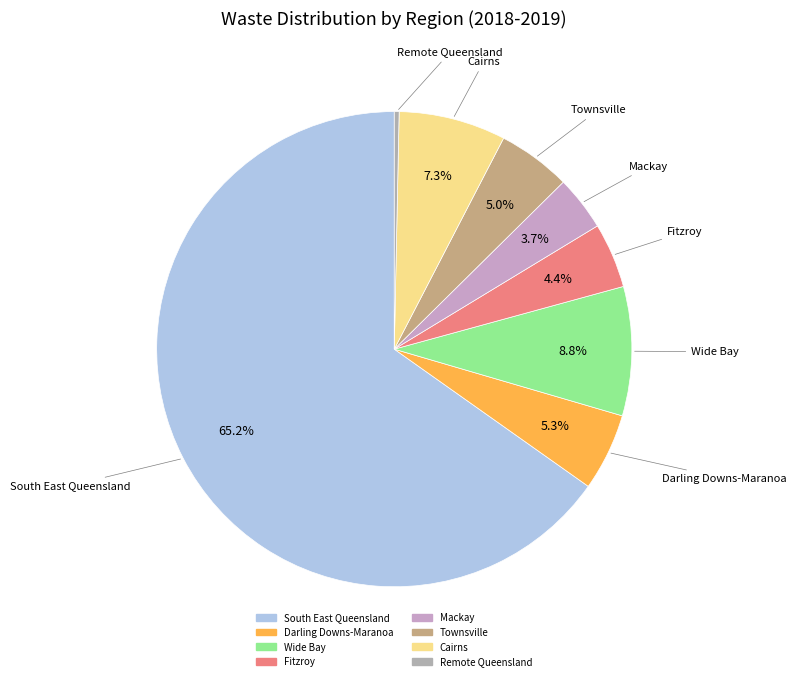

To the nearest percent, what is the average slice percentage?

12%